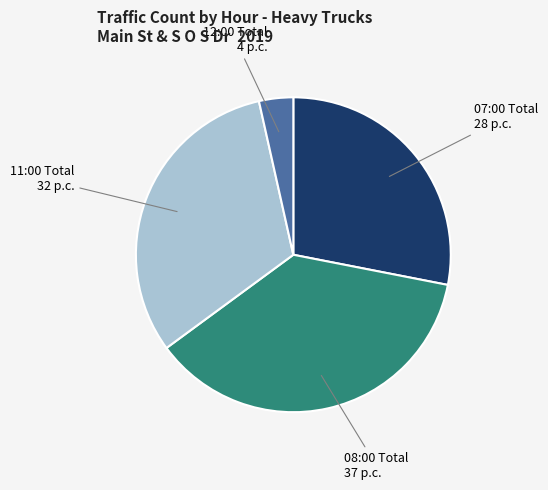

Does any single category account for the majority?

No